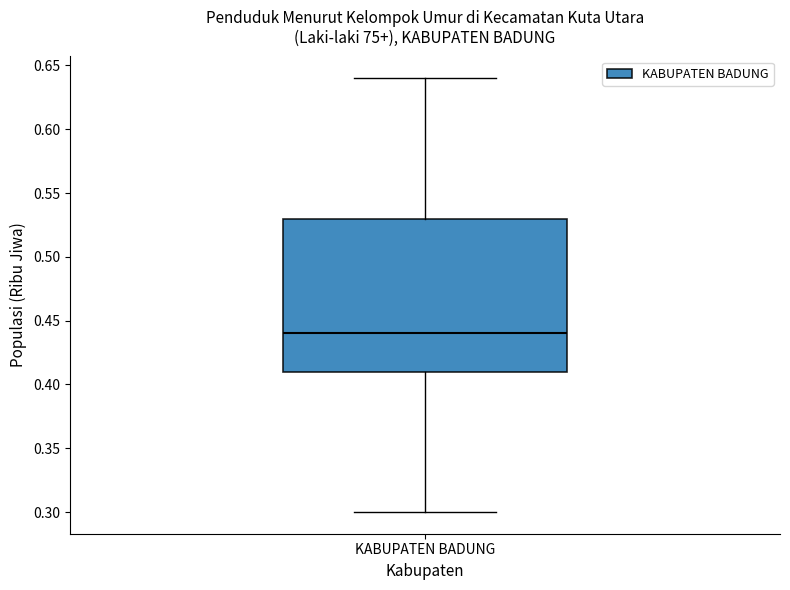

Where does the median line of the box for KABUPATEN BADUNG sit on the y-axis? The values are not printed on the chart, so give them approximately, as read against the axis.

0.44